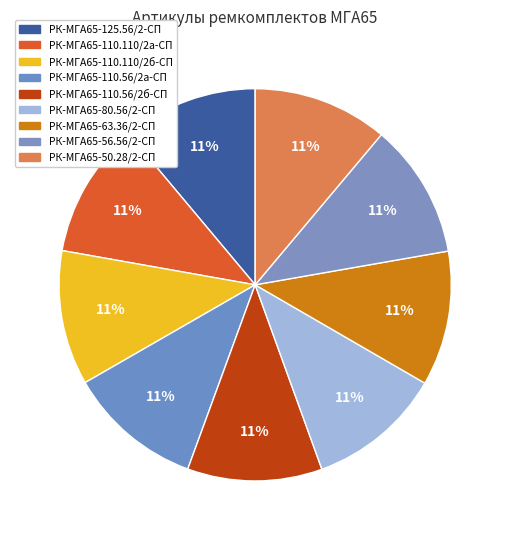

Is it true that РК-МГА65-80.56/2-СП is 22% of the pie?

False